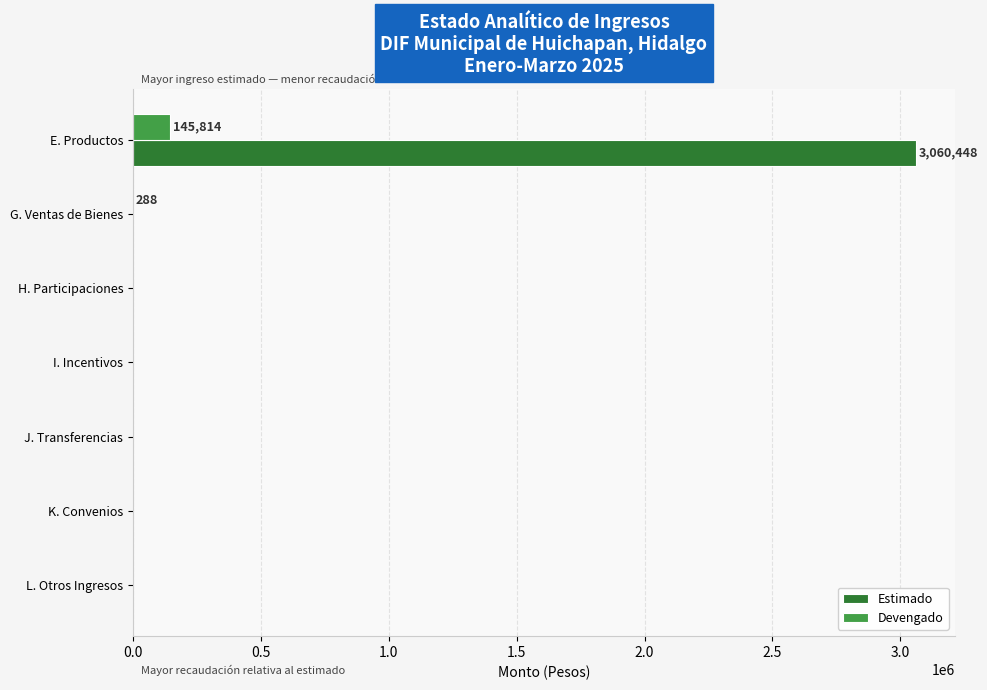

Is it true that Estimado equals 0.0 at H. Participaciones?

True